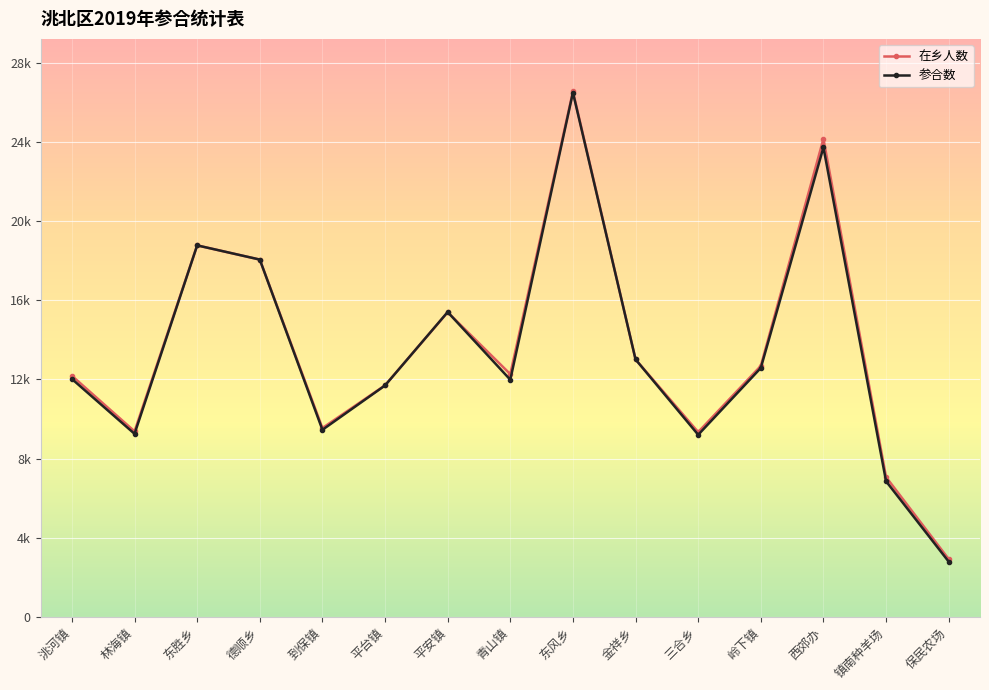

What are all the series names shown in the legend?

在乡人数, 参合数